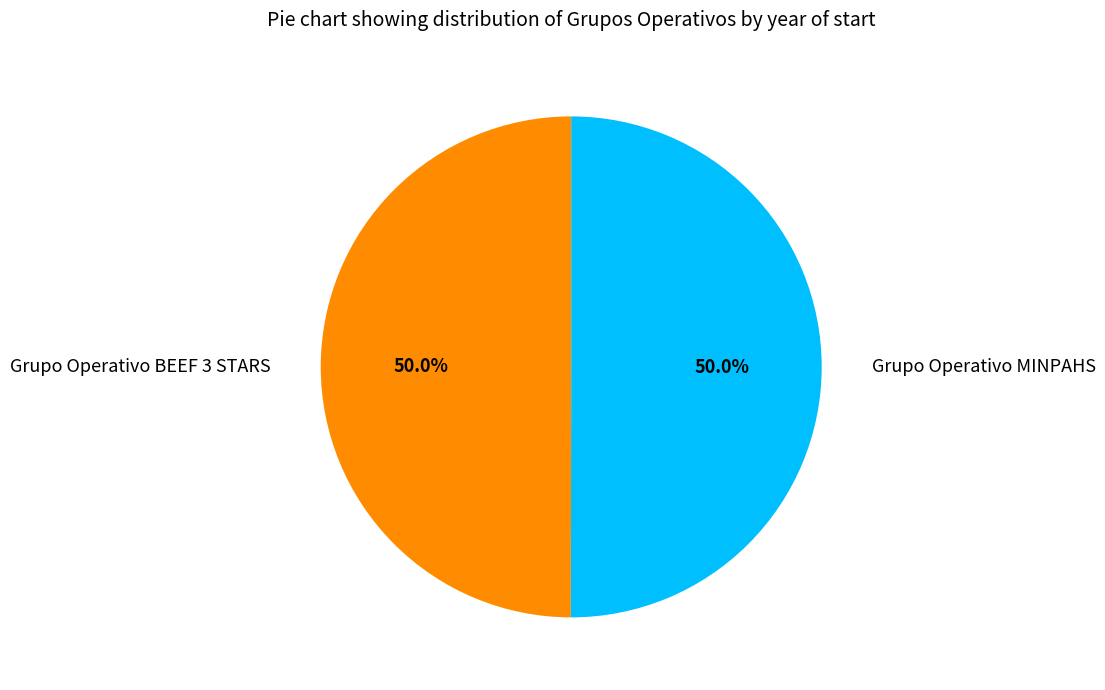

What percentage do Grupo Operativo BEEF 3 STARS and Grupo Operativo MINPAHS together represent?

100.0%